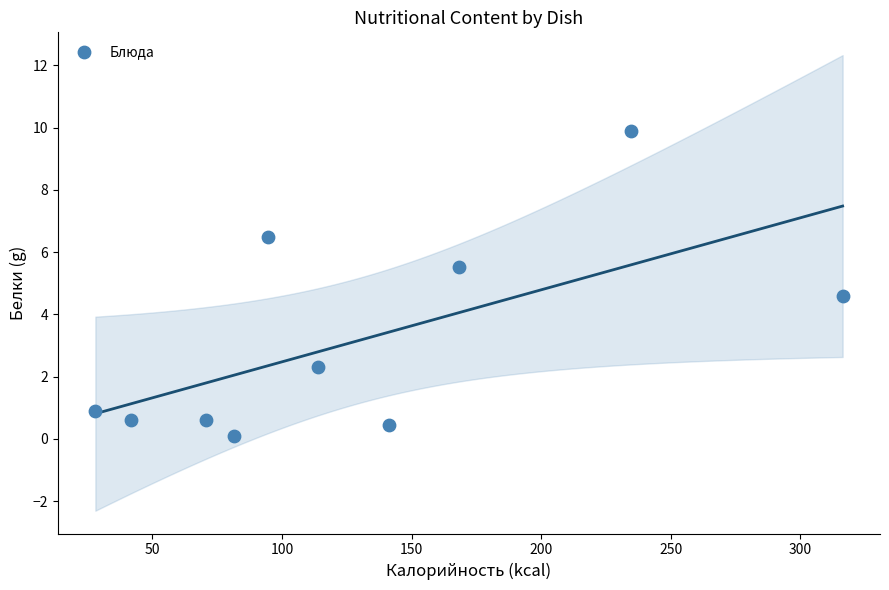

What is the range of Y values (max minus min)?

9.8